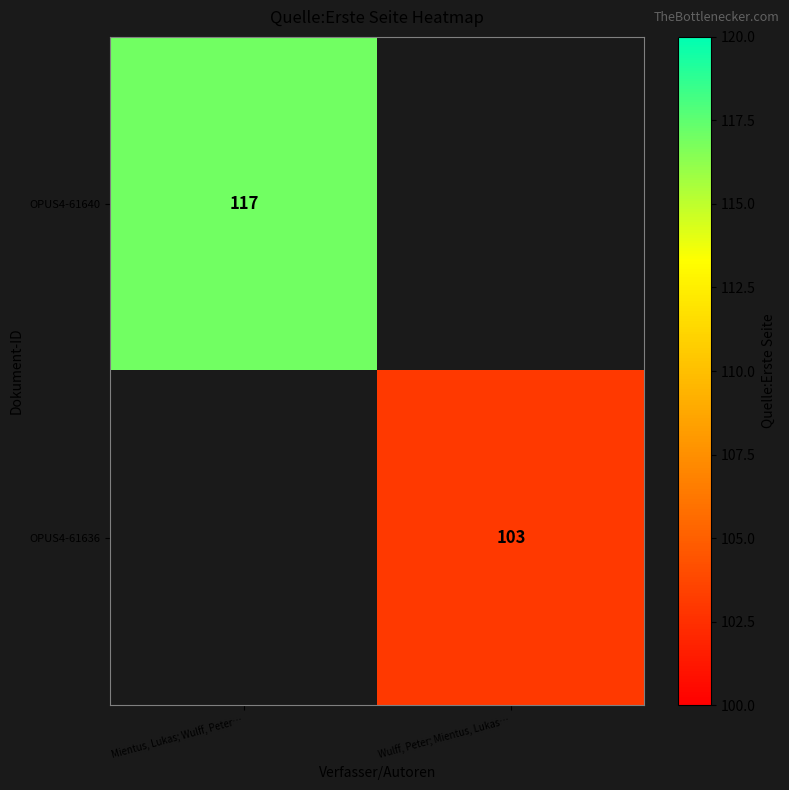

The OPUS4-61636 series shows 103 at Wulff, Peter; Mientus, Lukas…. True or false?

True